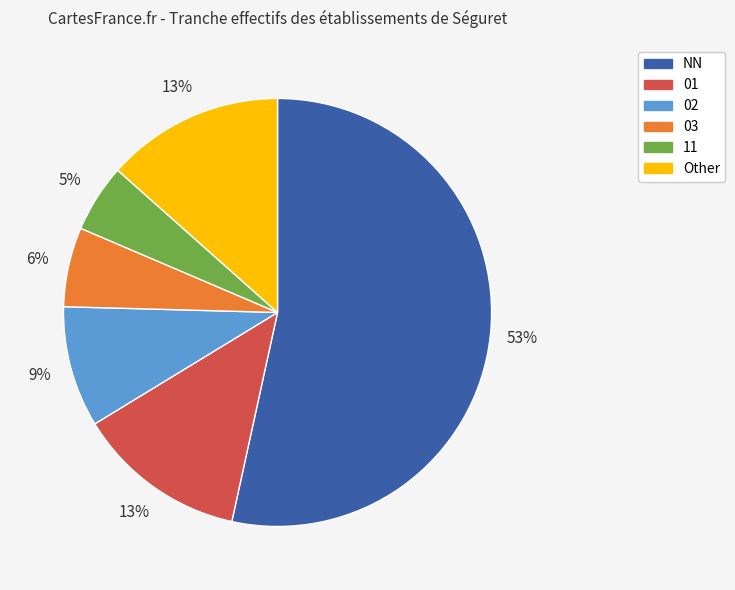

What percentage is the 02 slice, to the nearest percent?

9%